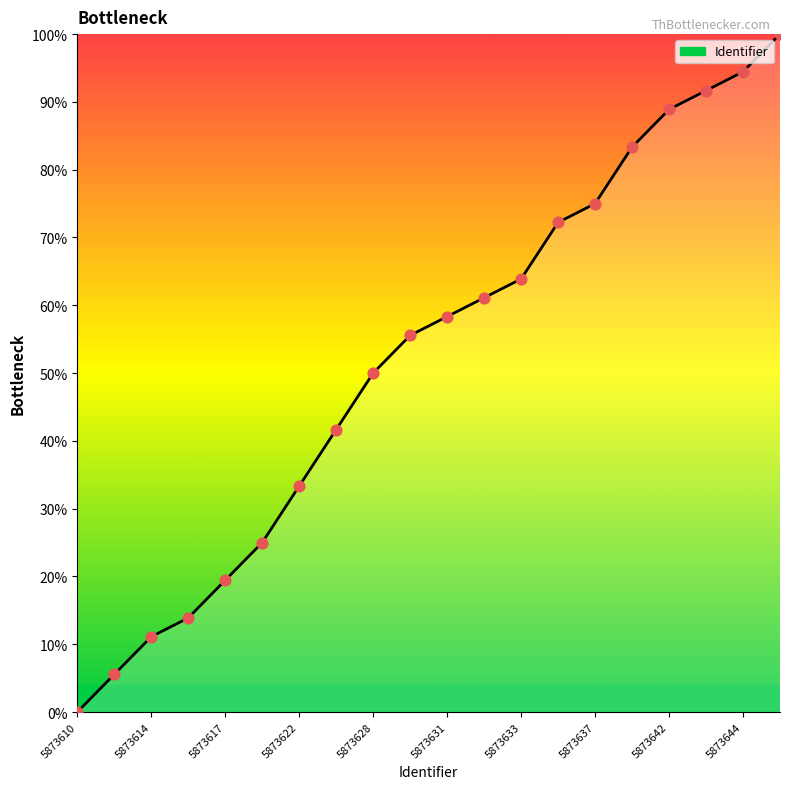

What is the difference between the maximum and minimum values?

100.0